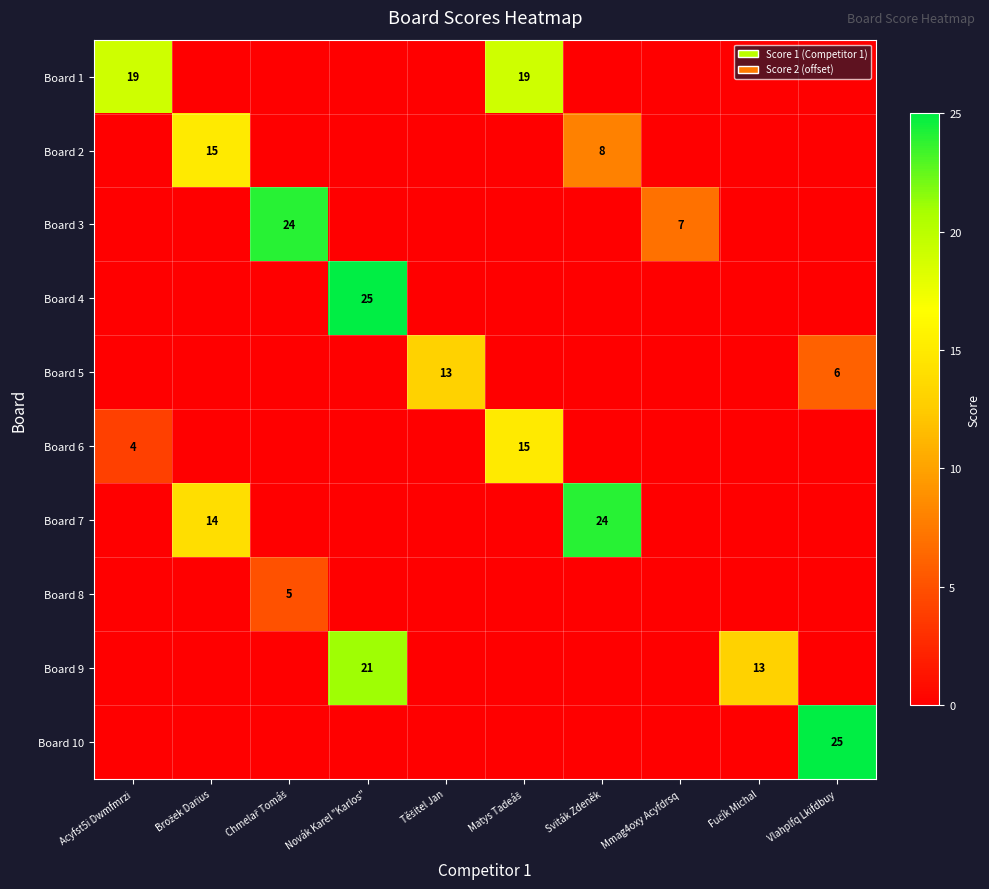

Rank the series by their maximum value, from highest to lowest.

Board 4, Board 10, Board 3, Board 7, Board 9, Board 1, Board 2, Board 6, Board 5, Board 8